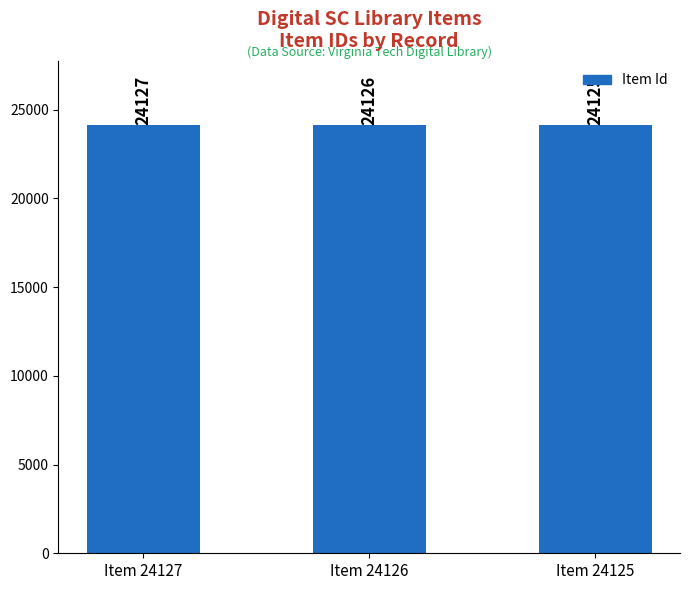

What is the minimum value shown in the chart?

24125